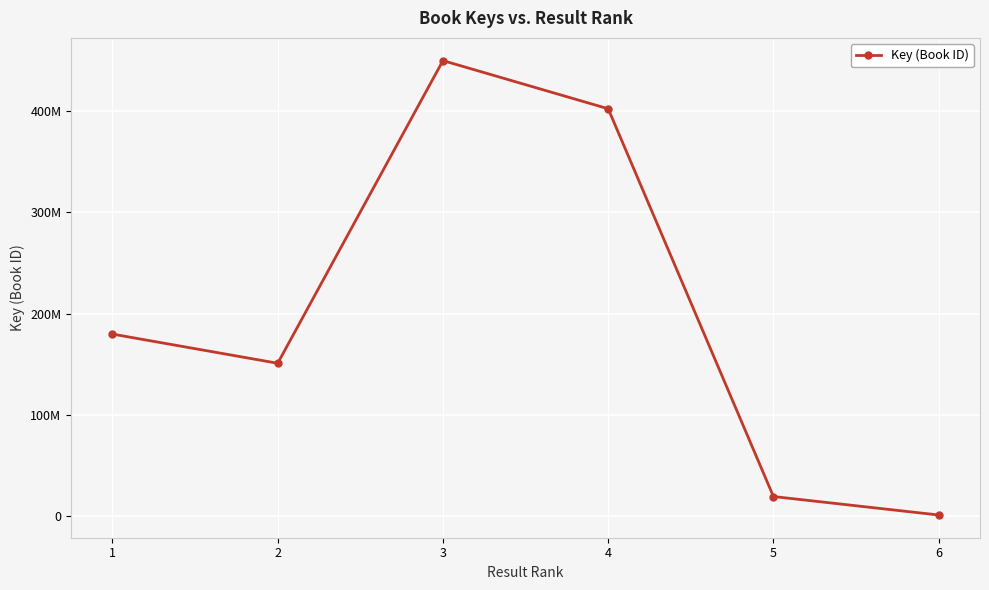

Is this an area chart (filled region under the line)?

No